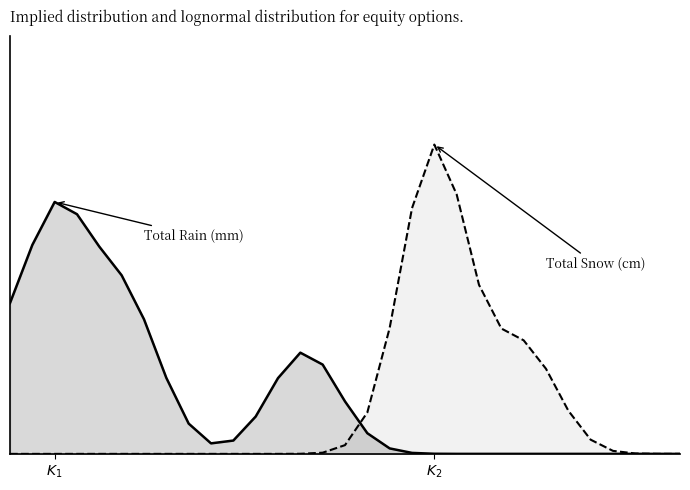

Which series has the largest total across all categories?

Total Rain (mm)